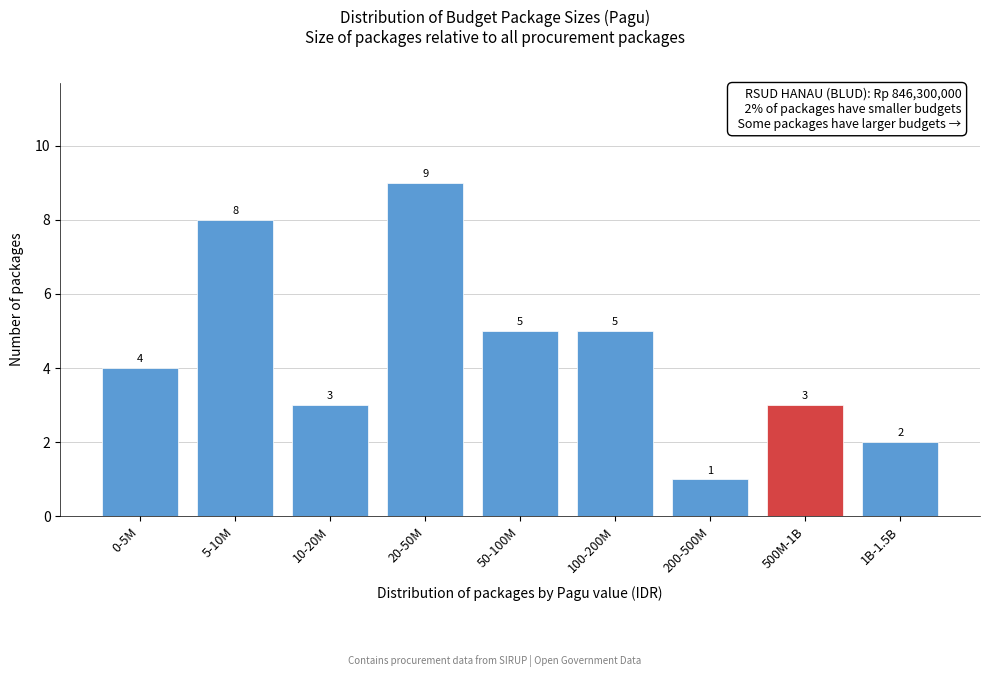

Reading left to right, extract all data points from this chart.

4	8	3	9	5	5	1	3	2